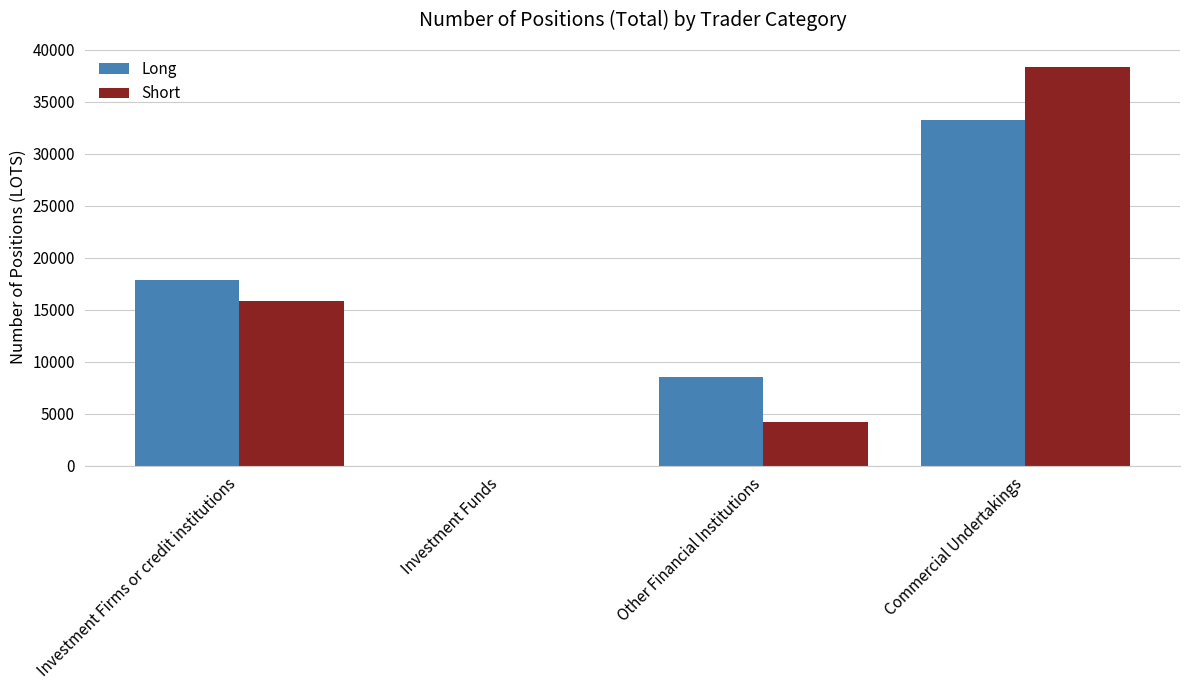

True or false: Long has a value of 8499.4 at Other Financial Institutions.

True